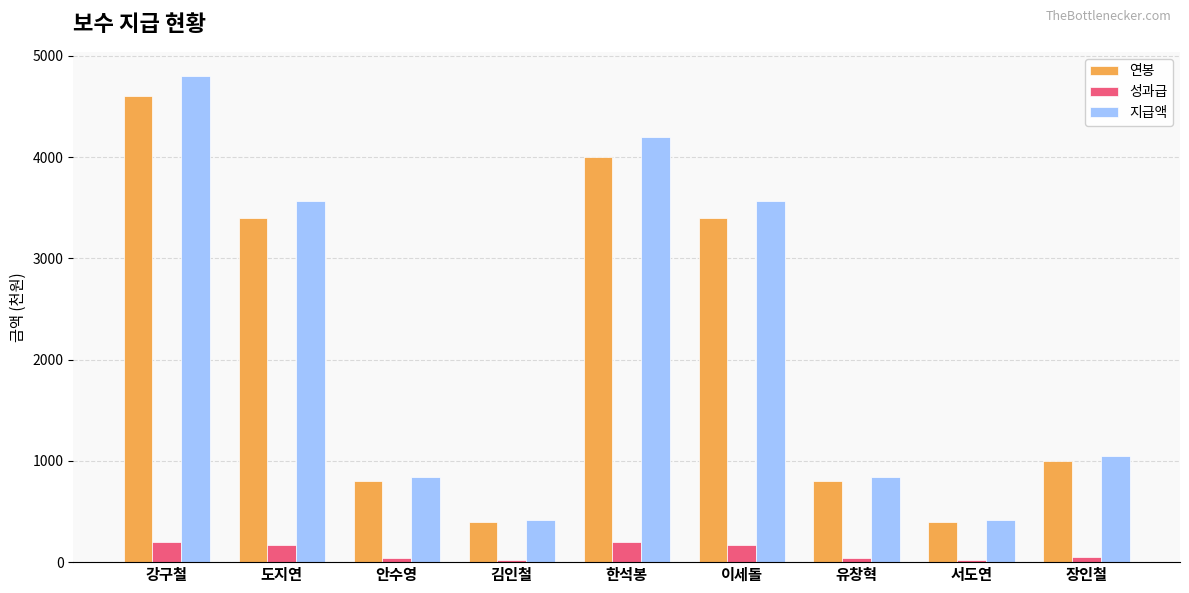

The 지급액 series shows 463 at 장인철. True or false?

False